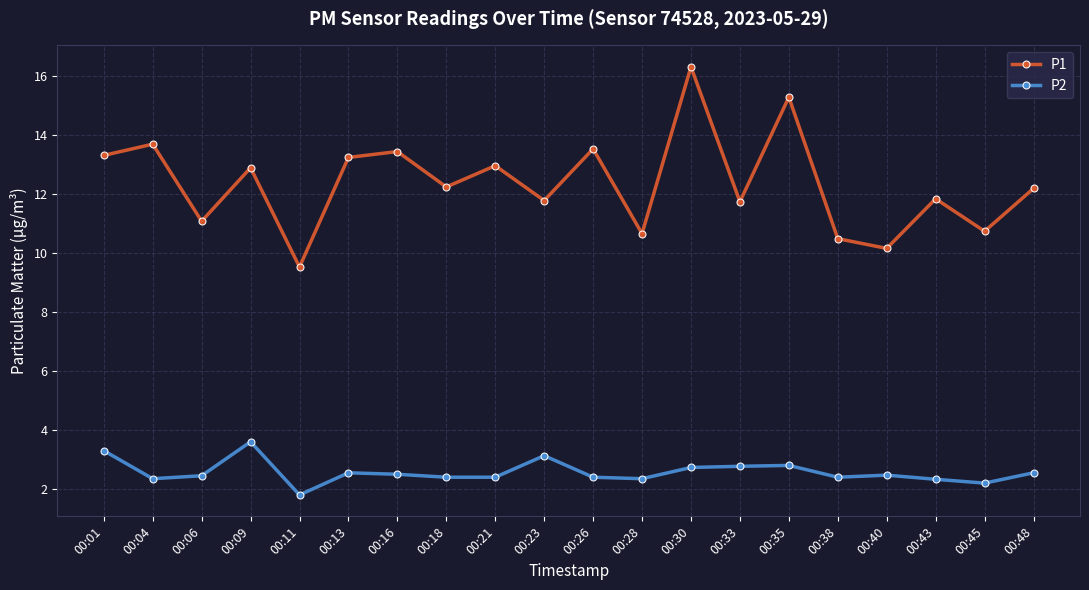

True or false: P2 and P1 intersect in this chart.

False